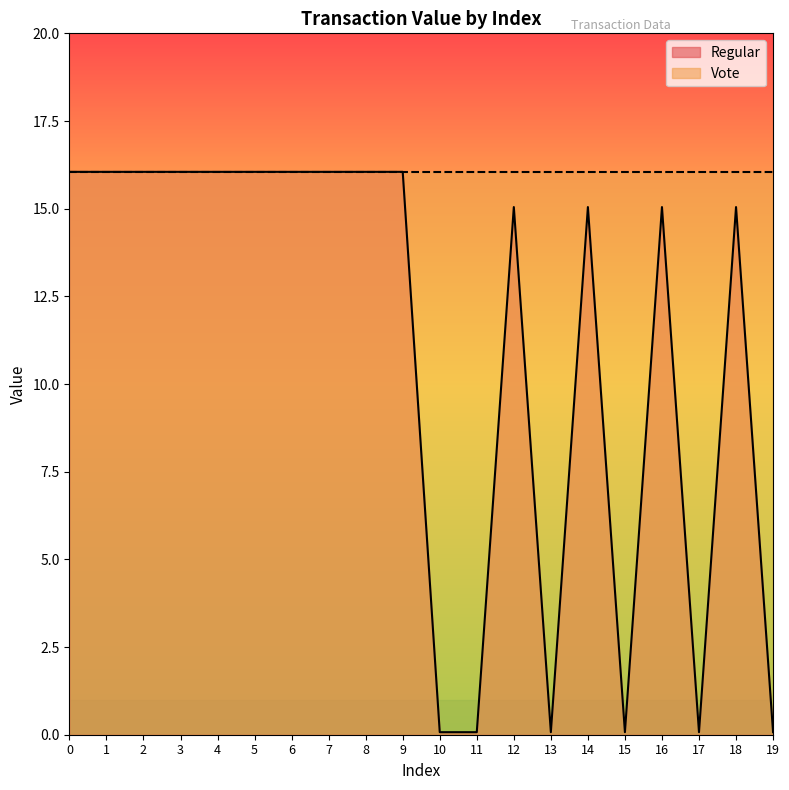

What is the sum of all values?

221.1